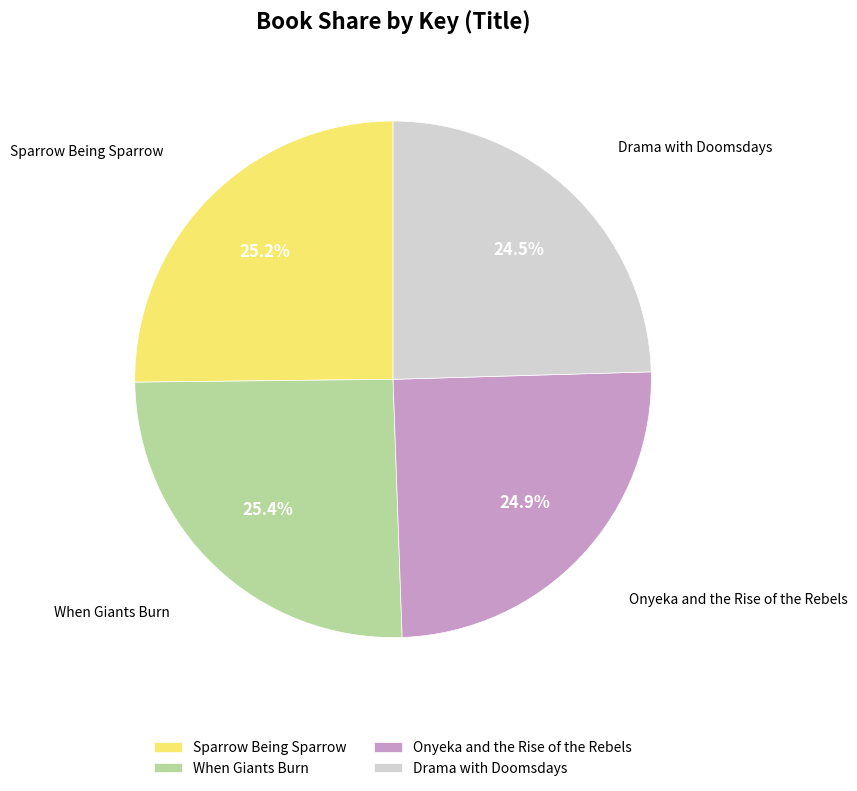

True or false: Onyeka and the Rise of the Rebels accounts for 13% of the total.

False